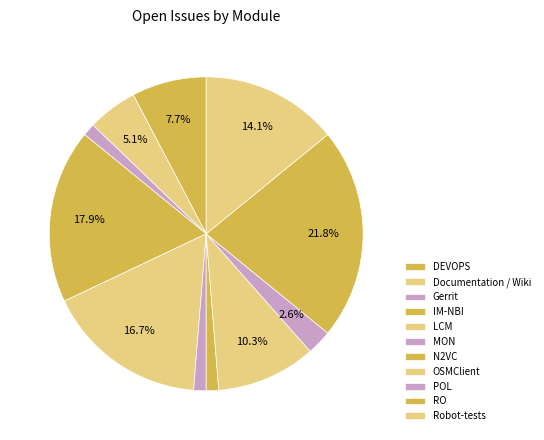

Which category has the smallest portion of the pie?

Gerrit